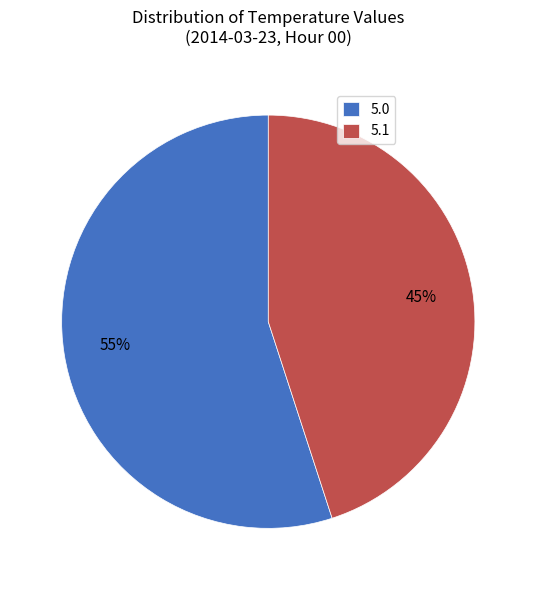

What is the smallest slice in the pie chart?

5.1